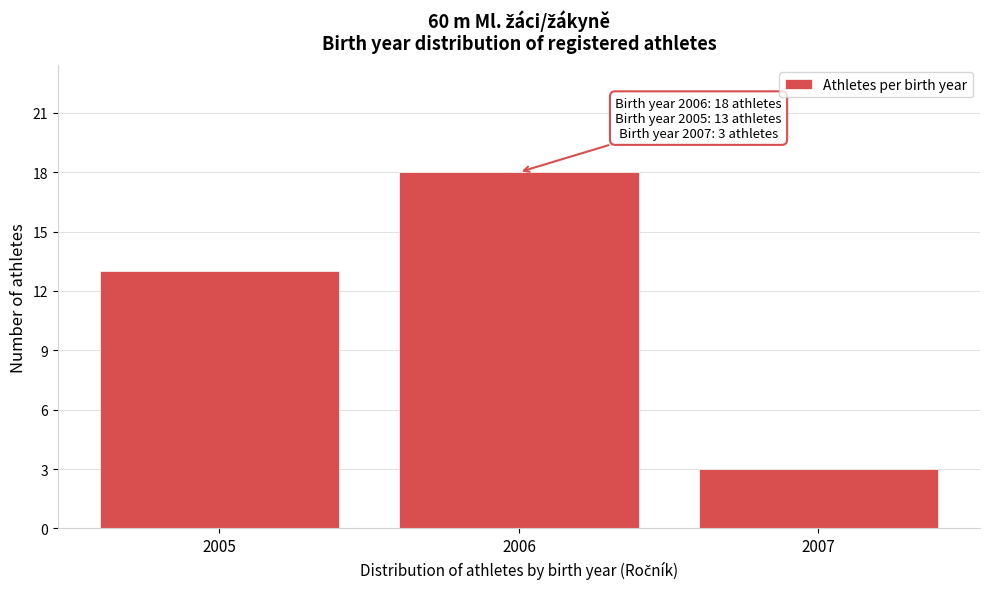

Reading left to right, list all the values displayed in this chart.

13	18	3